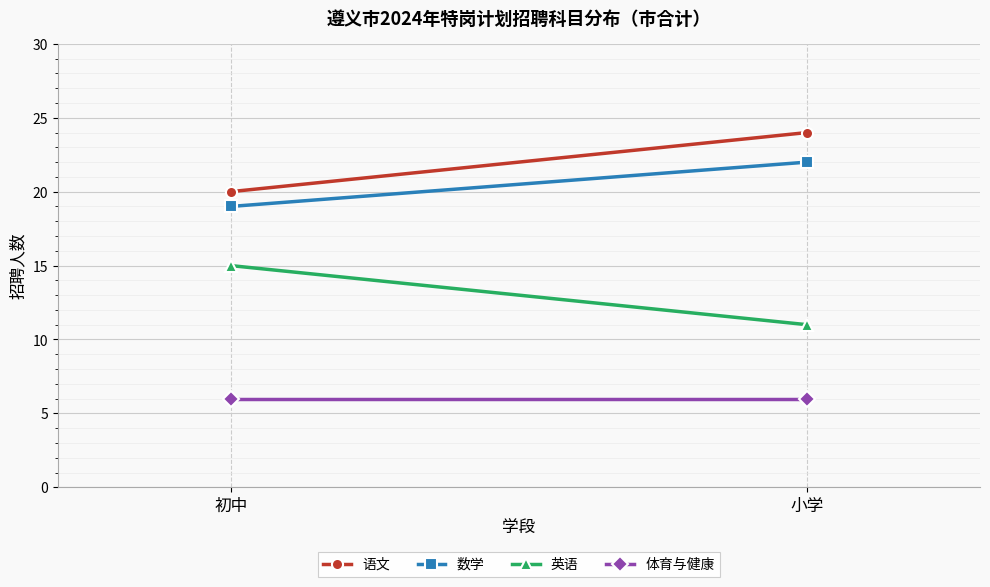

At which category is the sum across all series the highest?

小学